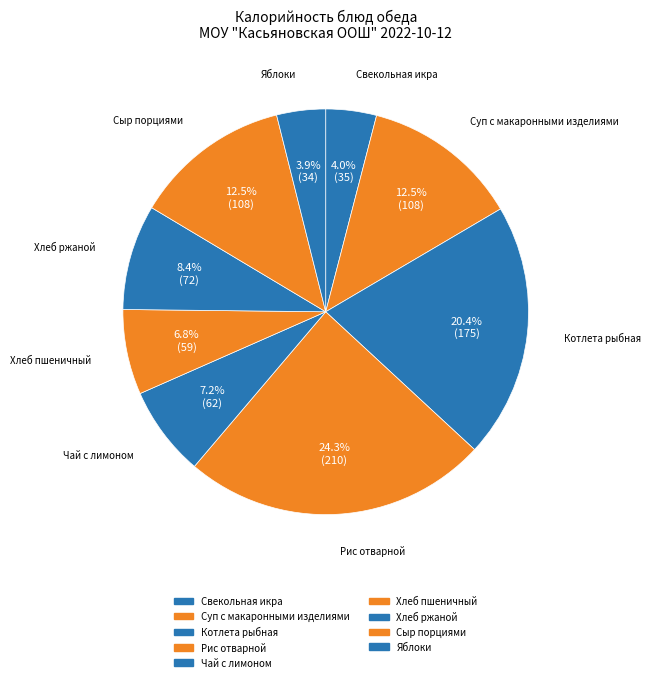

What is the total percentage of Суп с макаронными изделиями and Свекольная икра?

16.5%